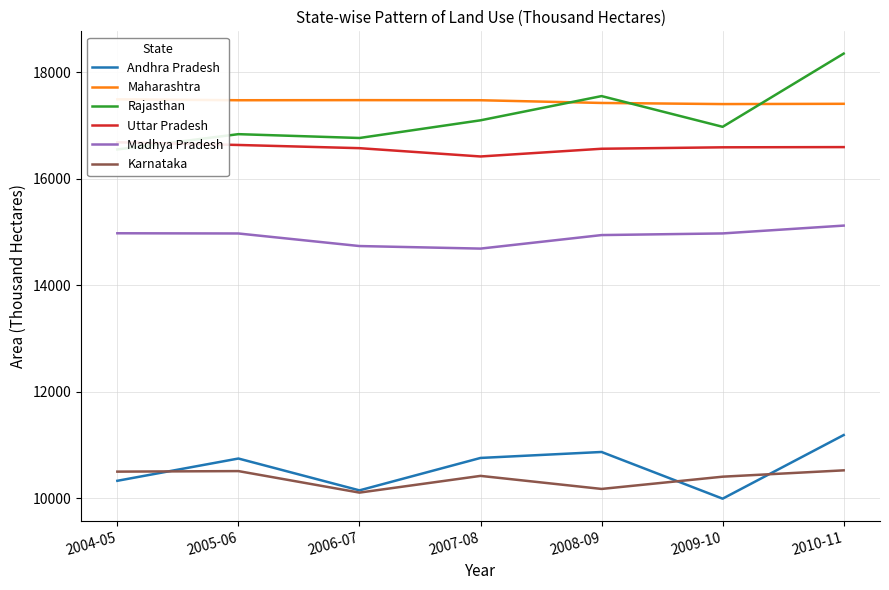

Where is Uttar Pradesh nearest to the value 16550?

2008-09